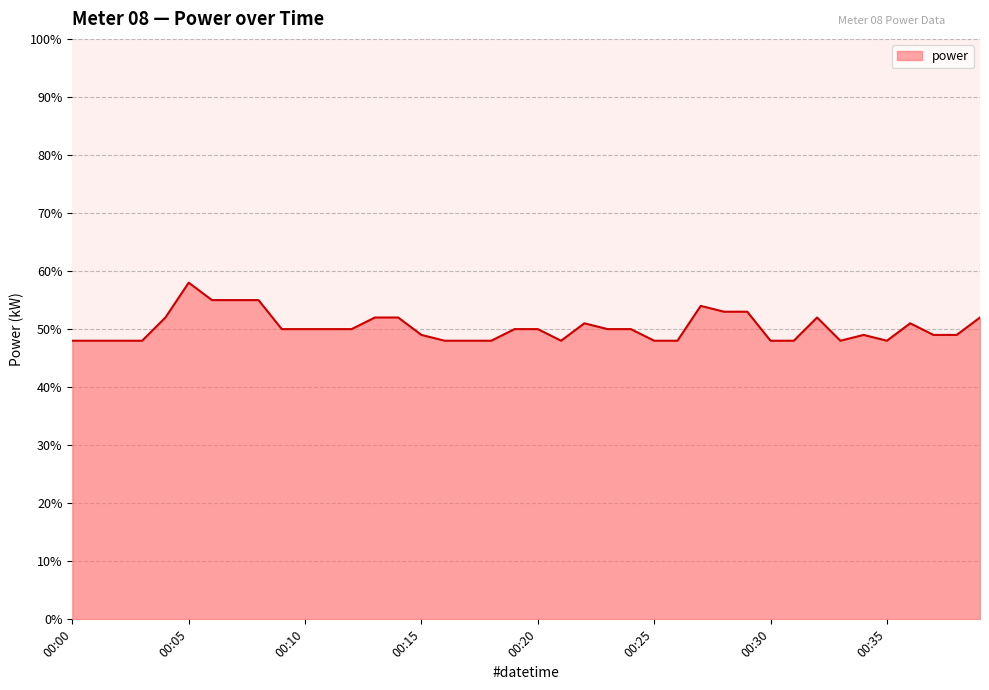

Does the chart have visible grid lines?

Yes